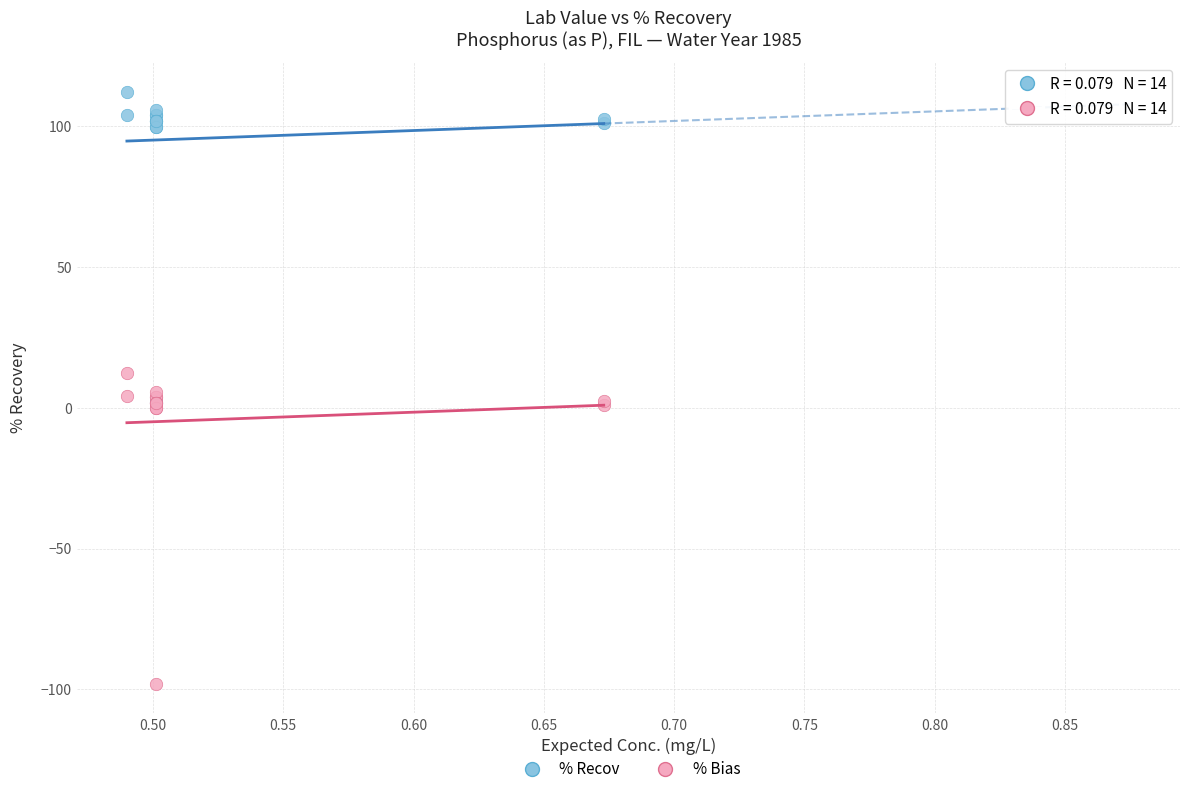

What are all the series names shown in the legend?

% Recov, % Bias